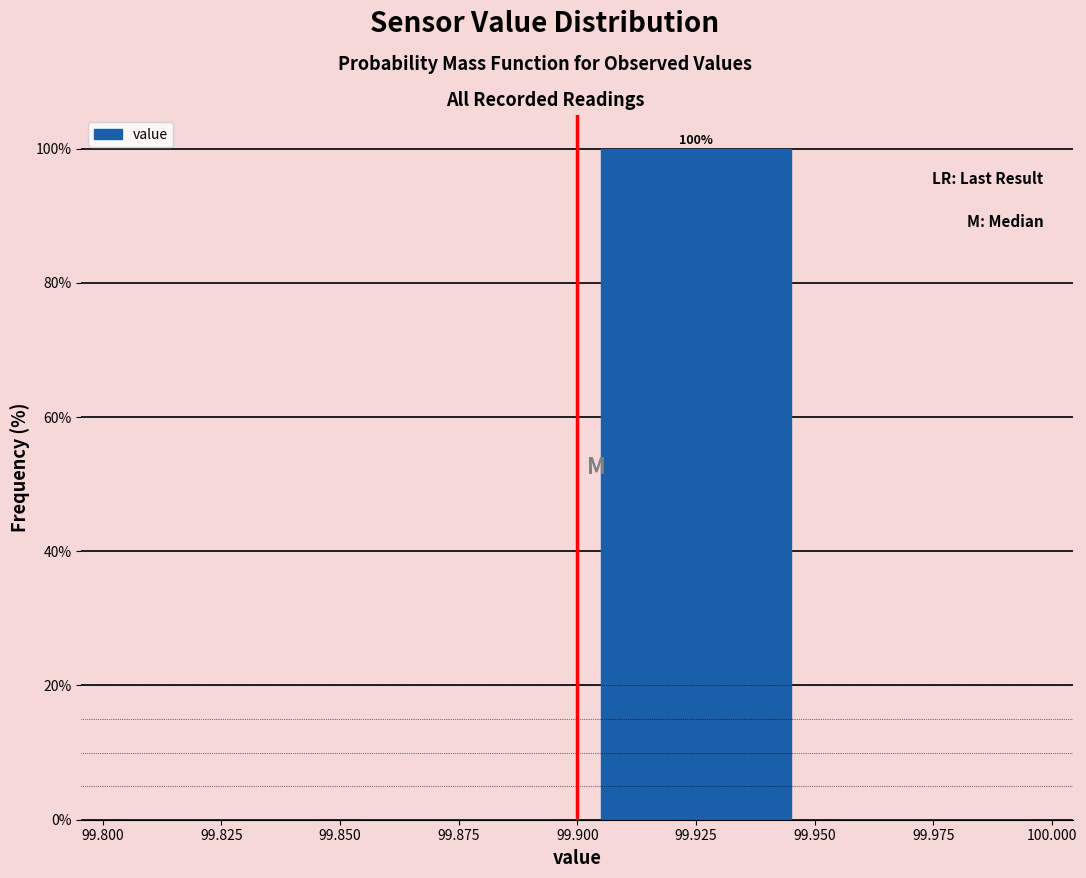

Which range on the x-axis has the tallest bar?

99.900 to 99.950